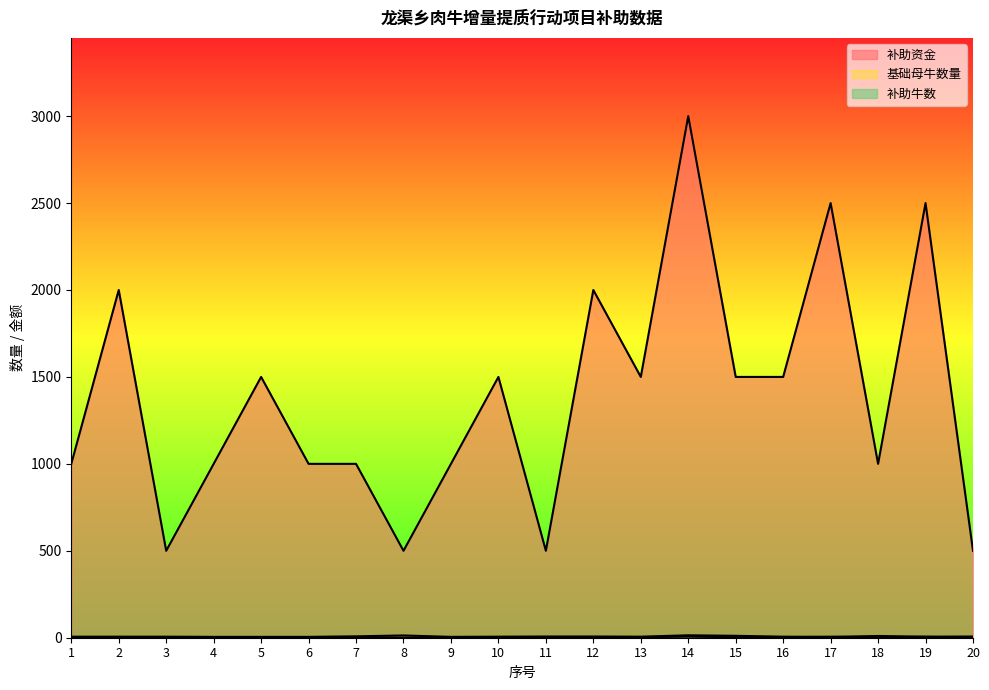

True or false: 补助资金 and 补助牛数 intersect in this chart.

False